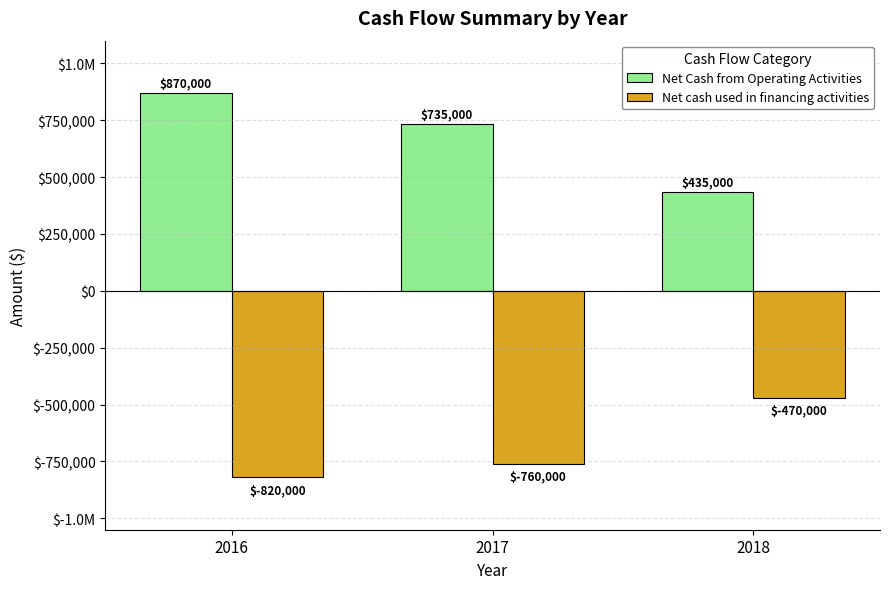

Does the chart contain stacked bars?

No